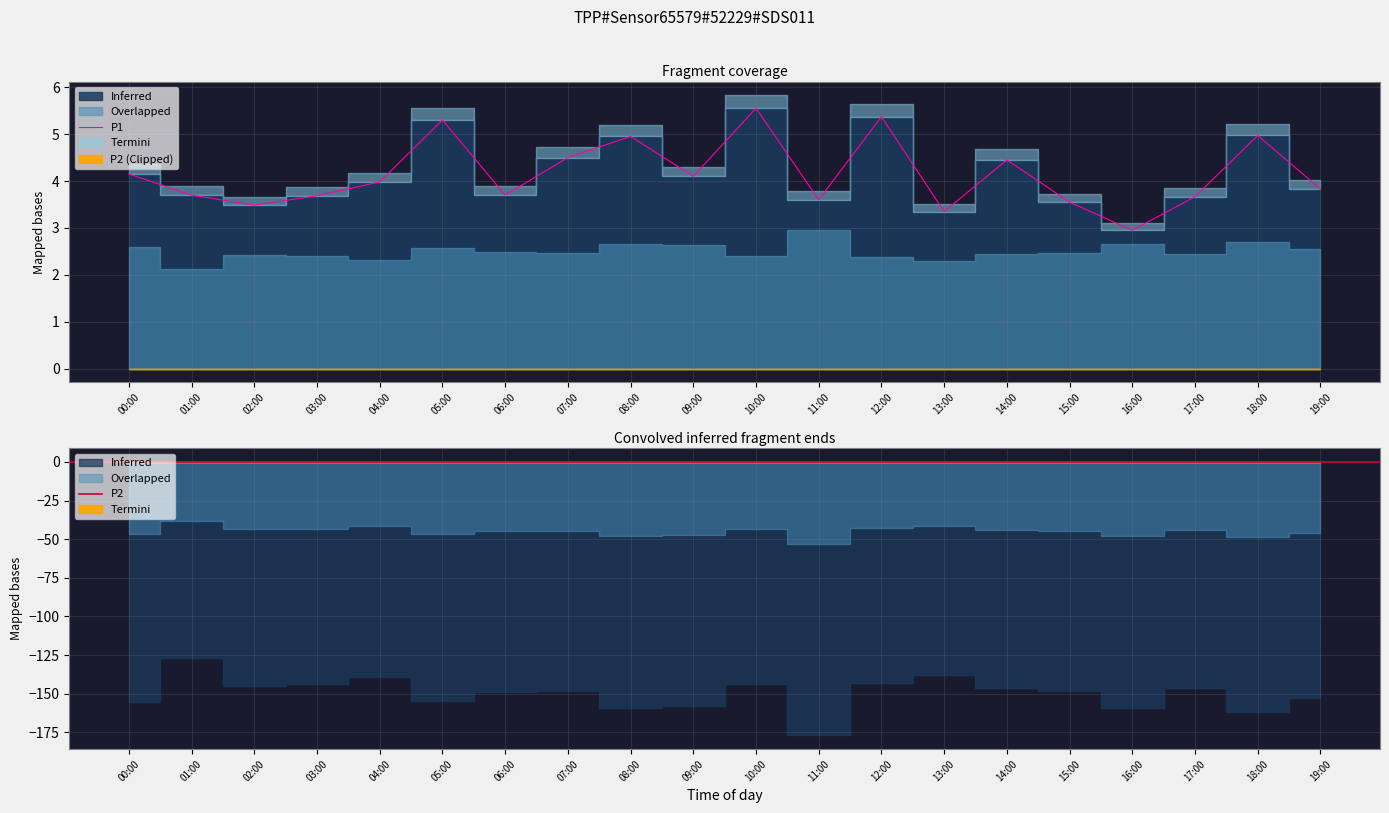

Rank the series by their average value, from lowest to highest.

P2, P1